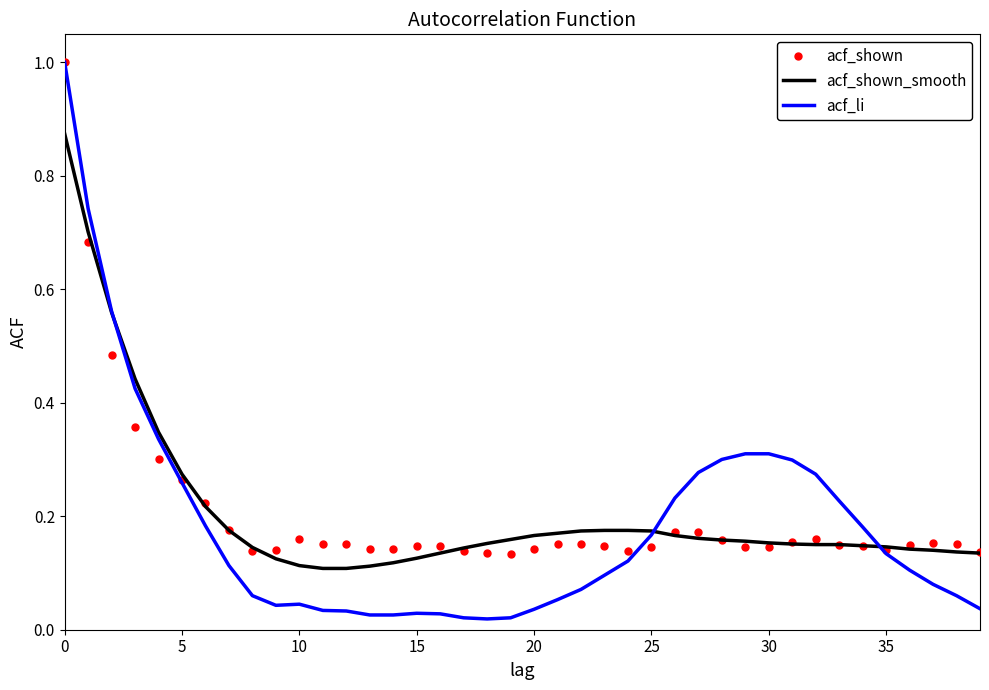

What is the sum of all acf_shown_smooth values?

8.3